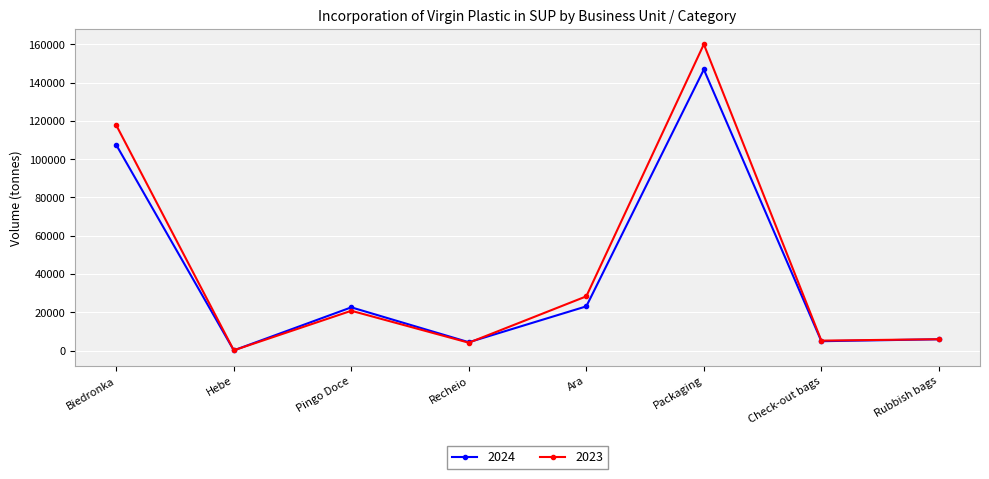

Rank the series by their maximum value, from highest to lowest.

2023, 2024